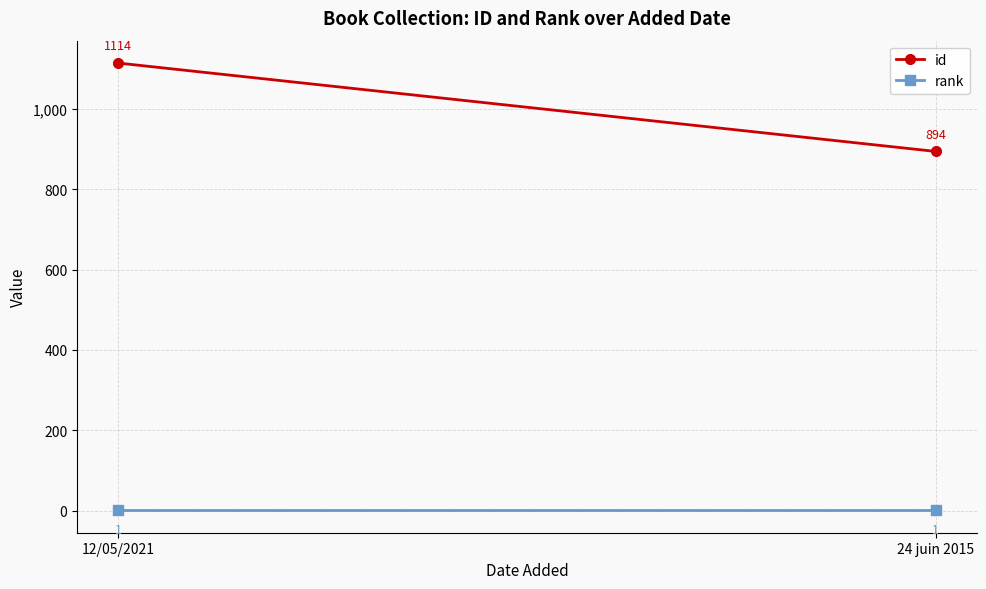

List the series in order of their overall mean, highest first.

id, rank